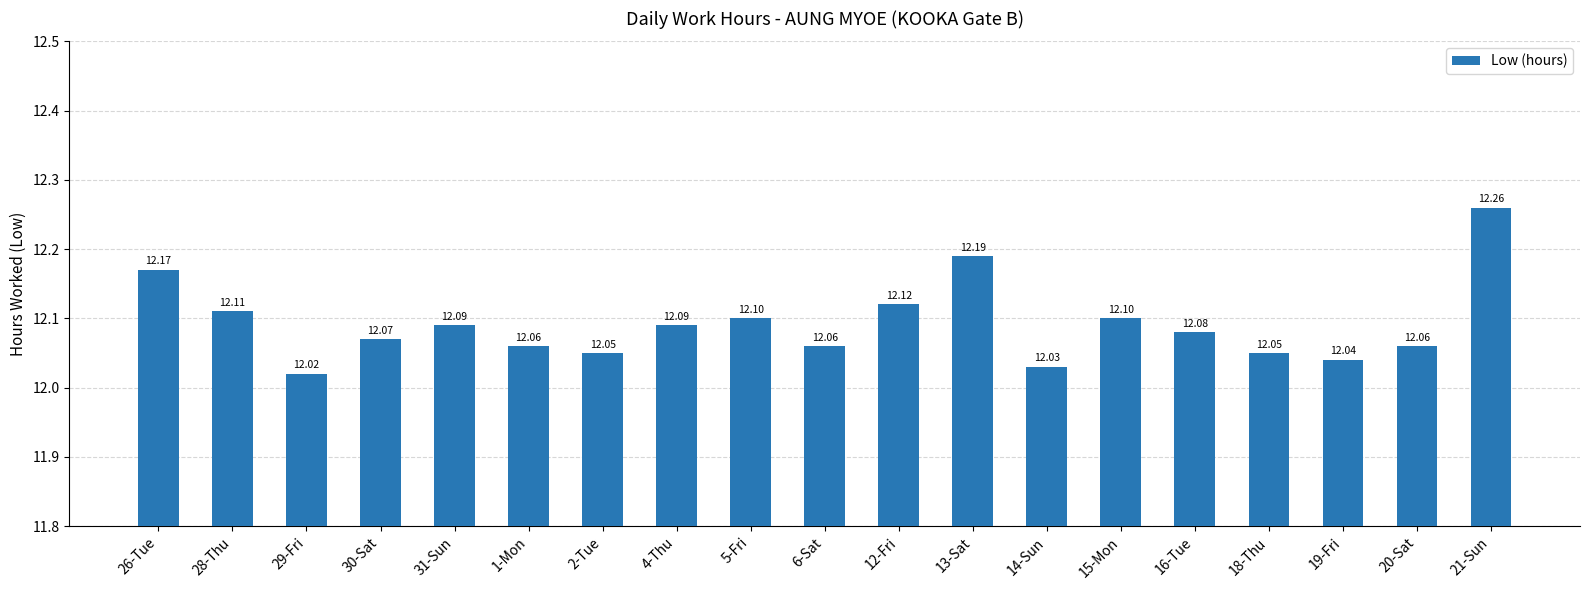

What is the sum of all values?

229.8